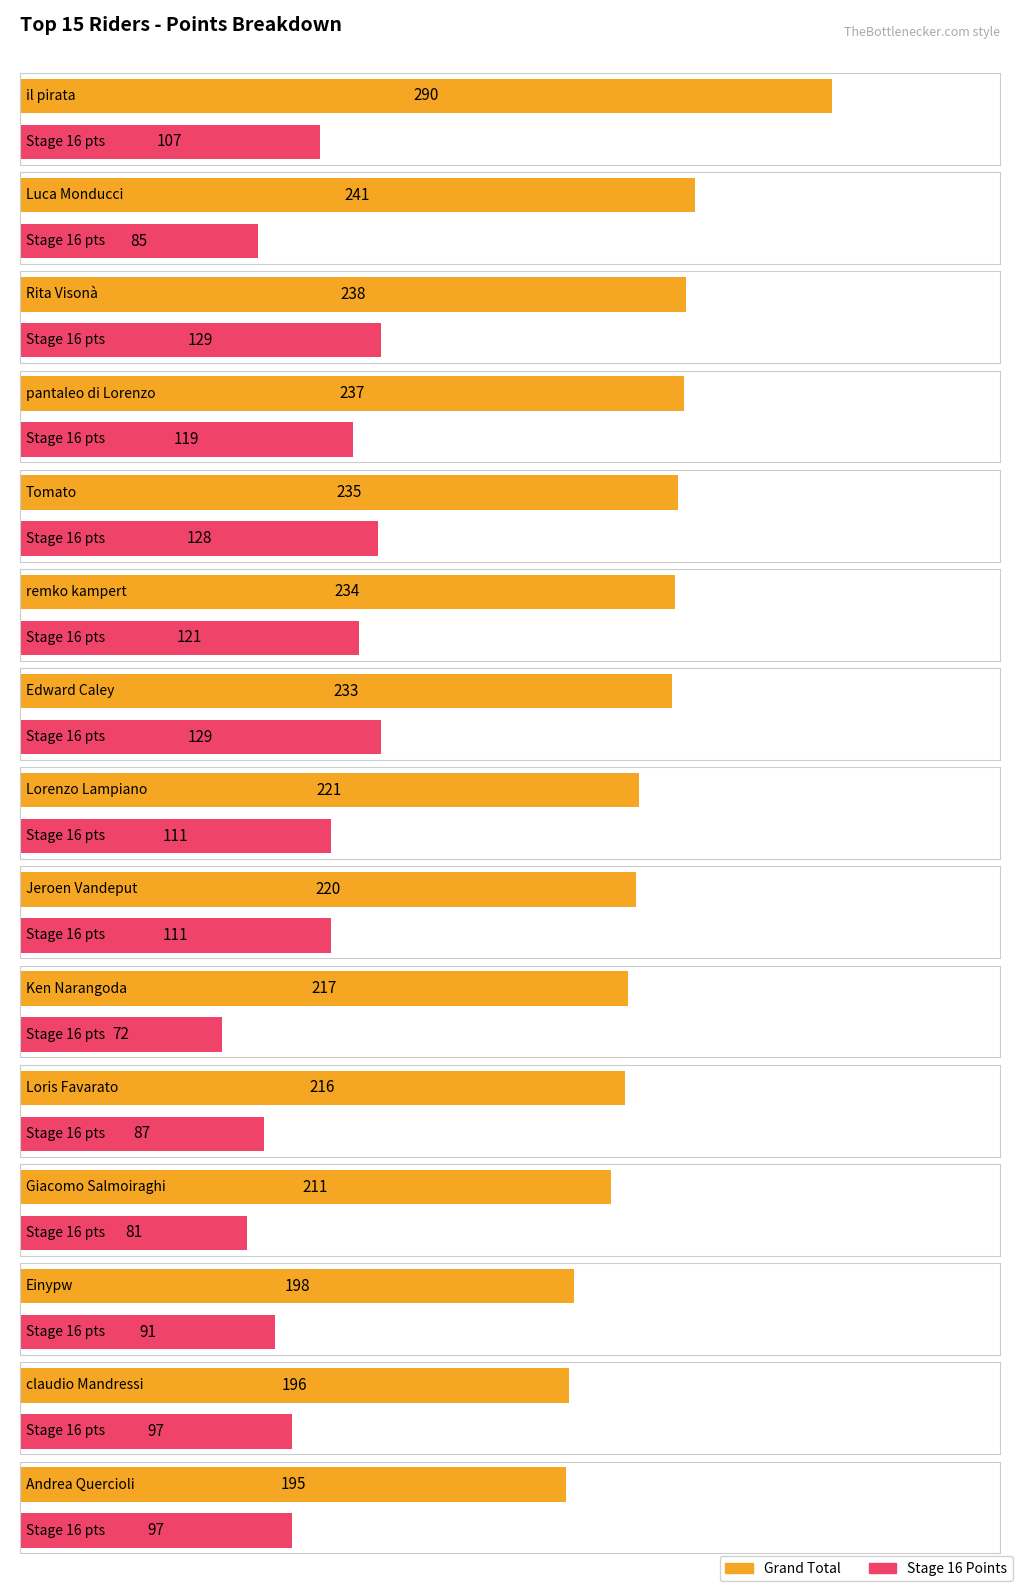

What is the highest value of the Stage 16 series?

129